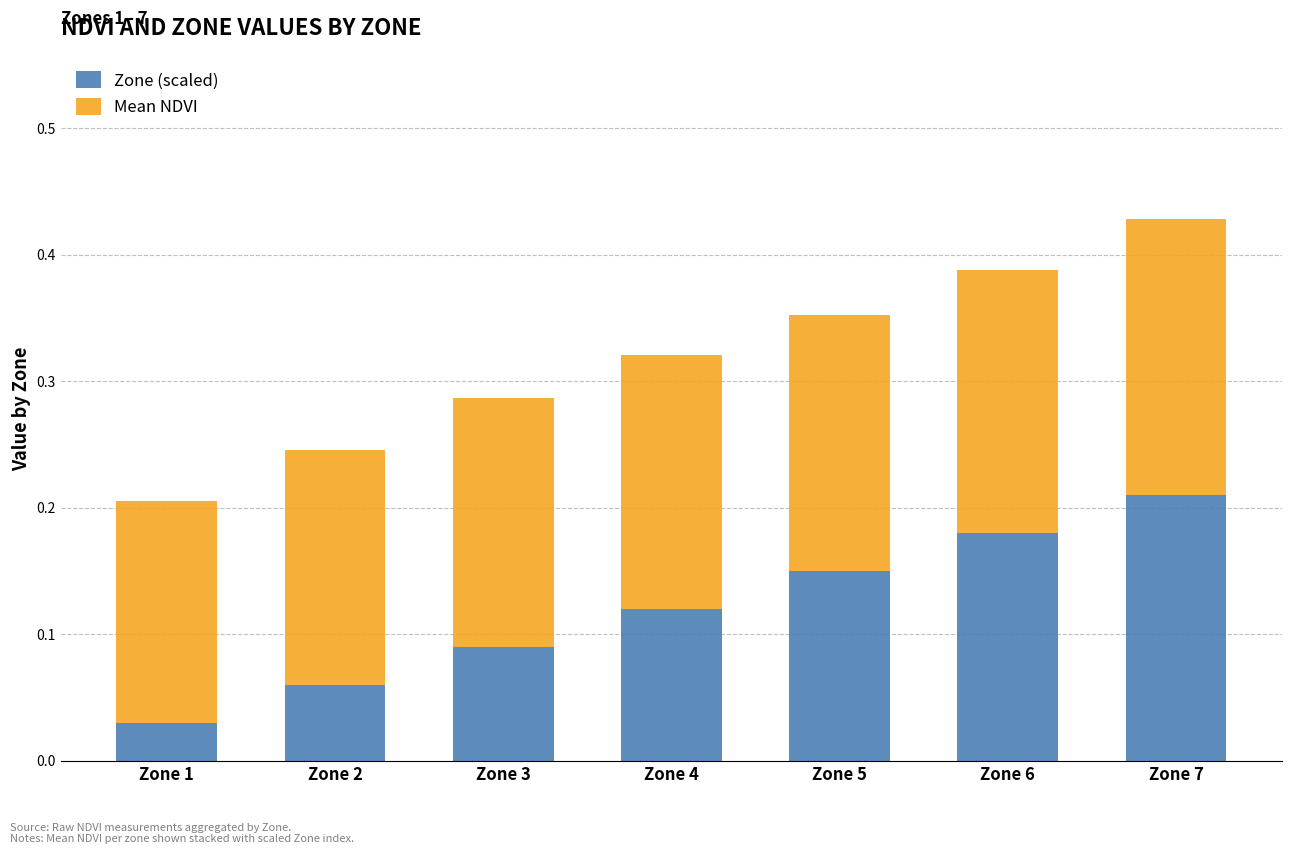

List the labels in order of Zone (scaled) value, largest first.

Zone 7, Zone 6, Zone 5, Zone 4, Zone 3, Zone 2, Zone 1